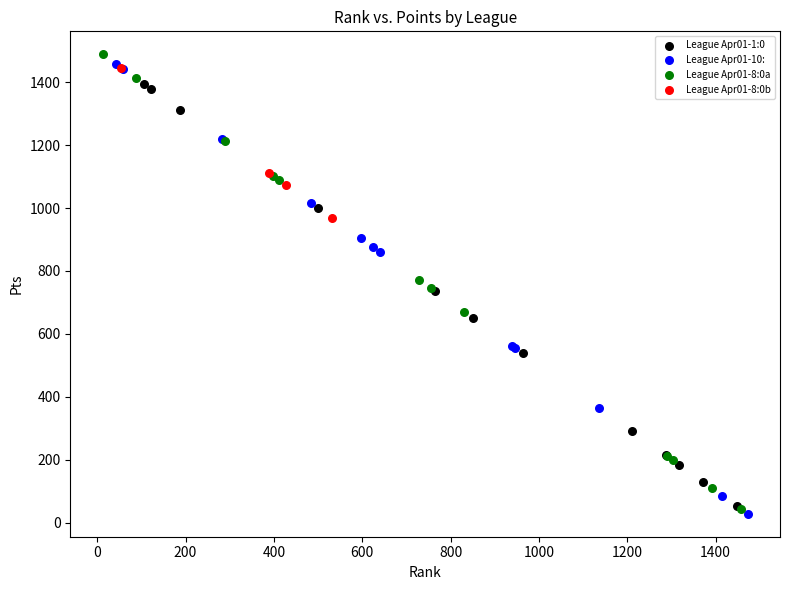

What are all the series names shown in the legend?

League Apr01-1:0, League Apr01-10:, League Apr01-8:0a, League Apr01-8:0b